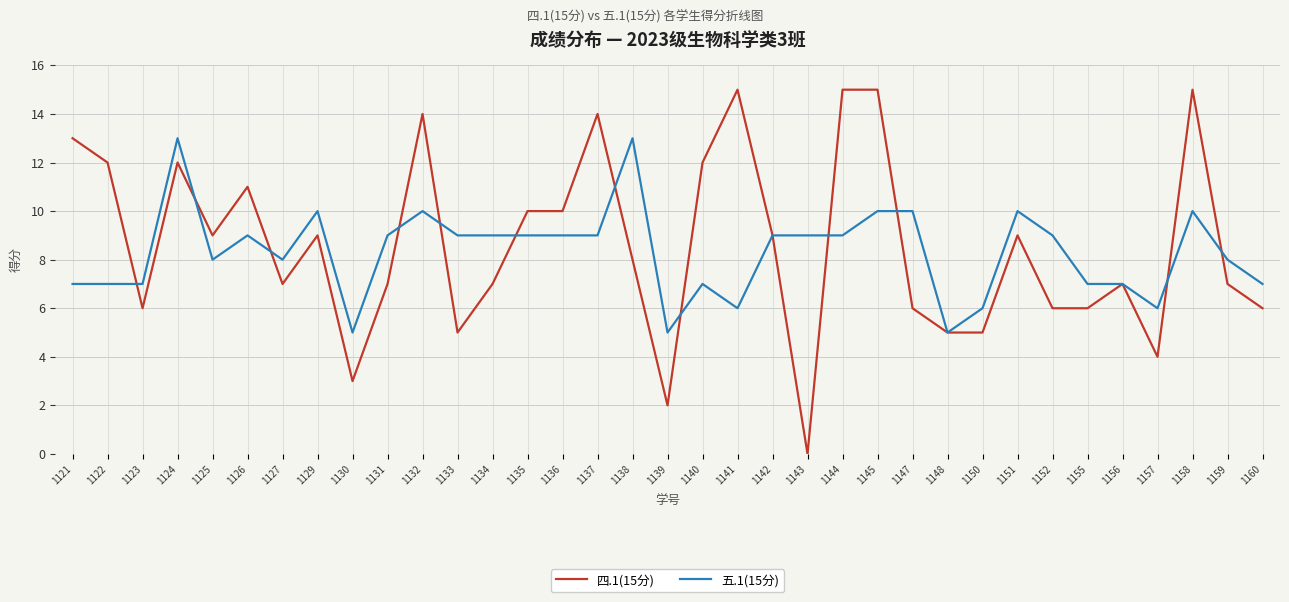

Rank the series by their maximum value, from highest to lowest.

四.1(15分), 五.1(15分)